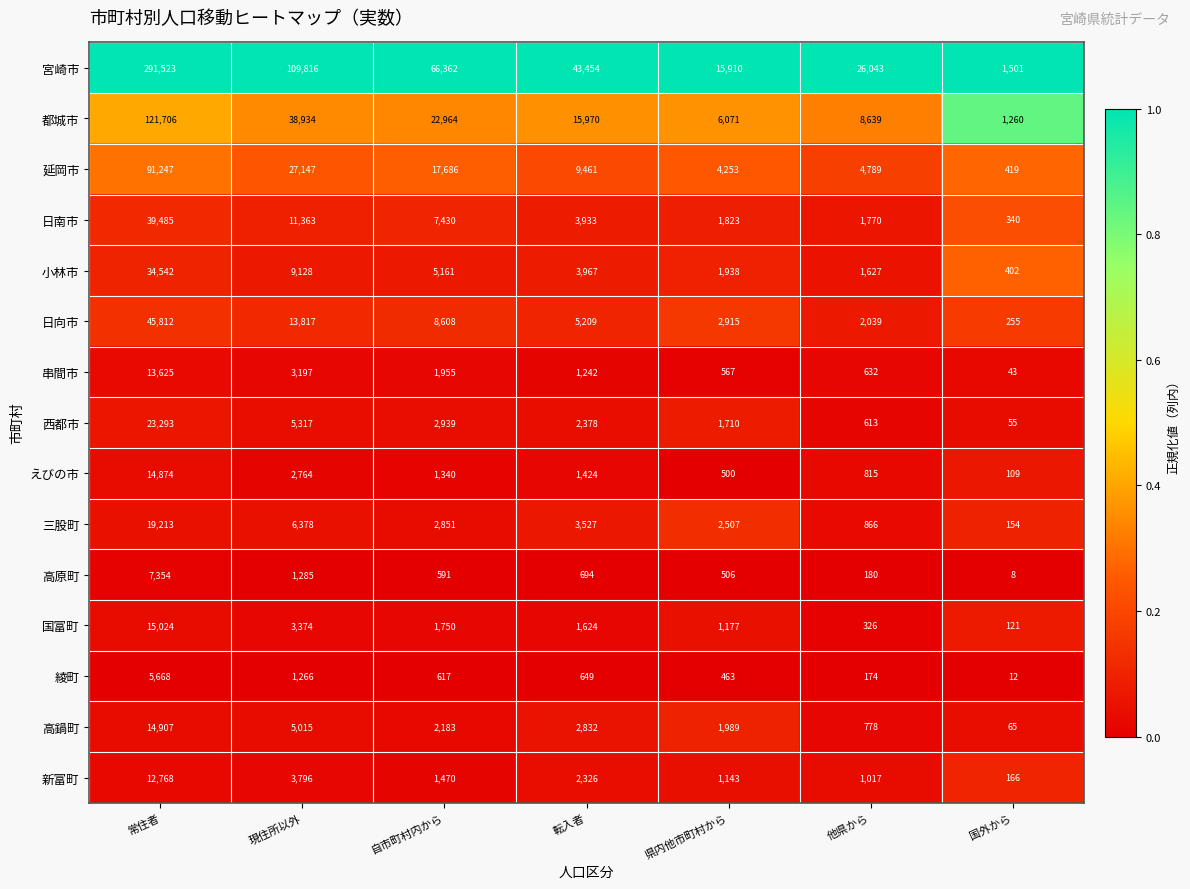

Which label corresponds to the largest value in the chart?

常住者